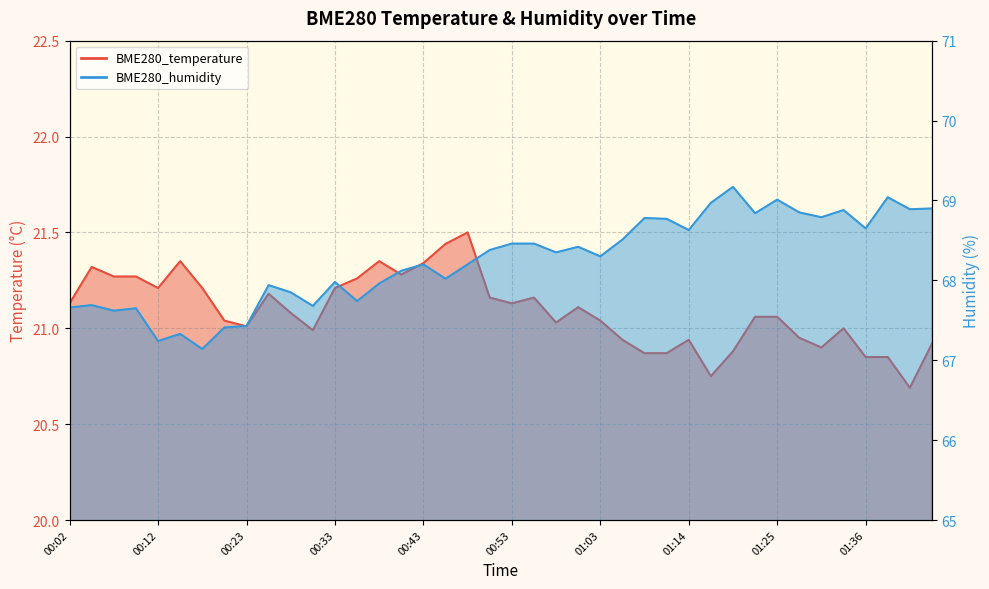

Rank the series at 01:14 from lowest to highest value.

BME280_temperature, BME280_humidity